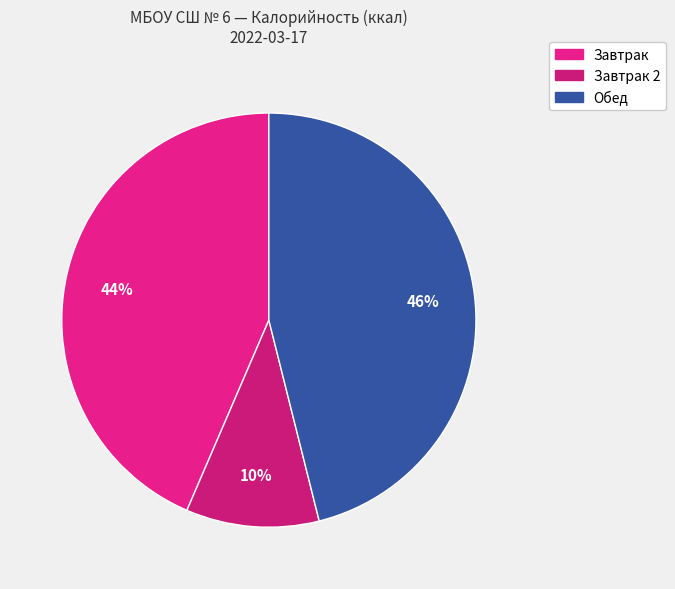

Is there a majority slice in this chart?

No